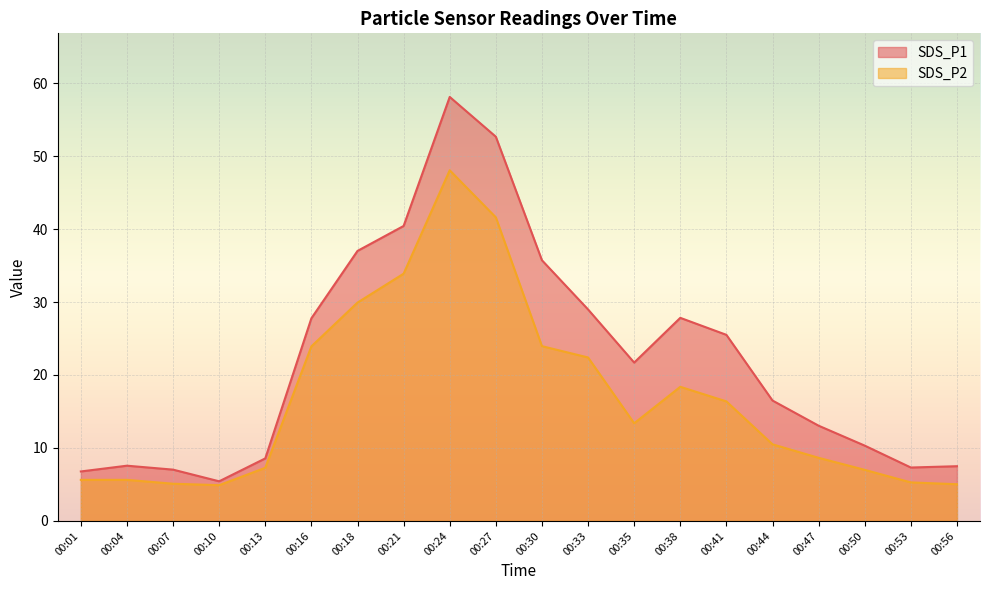

What is the difference between the second highest and minimum values in the SDS_P1 series?

47.2